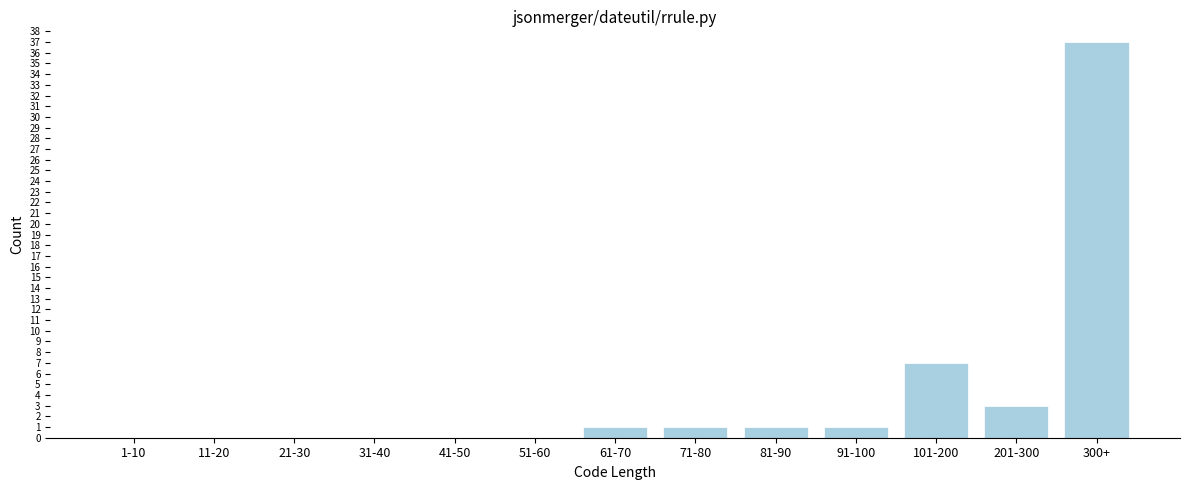

Reading left to right, extract all data points from this chart.

1-10=0	11-20=0	21-30=0	31-40=0	41-50=0	51-60=0	61-70=1	71-80=1	81-90=1	91-100=1	101-200=7	201-300=3	300+=37